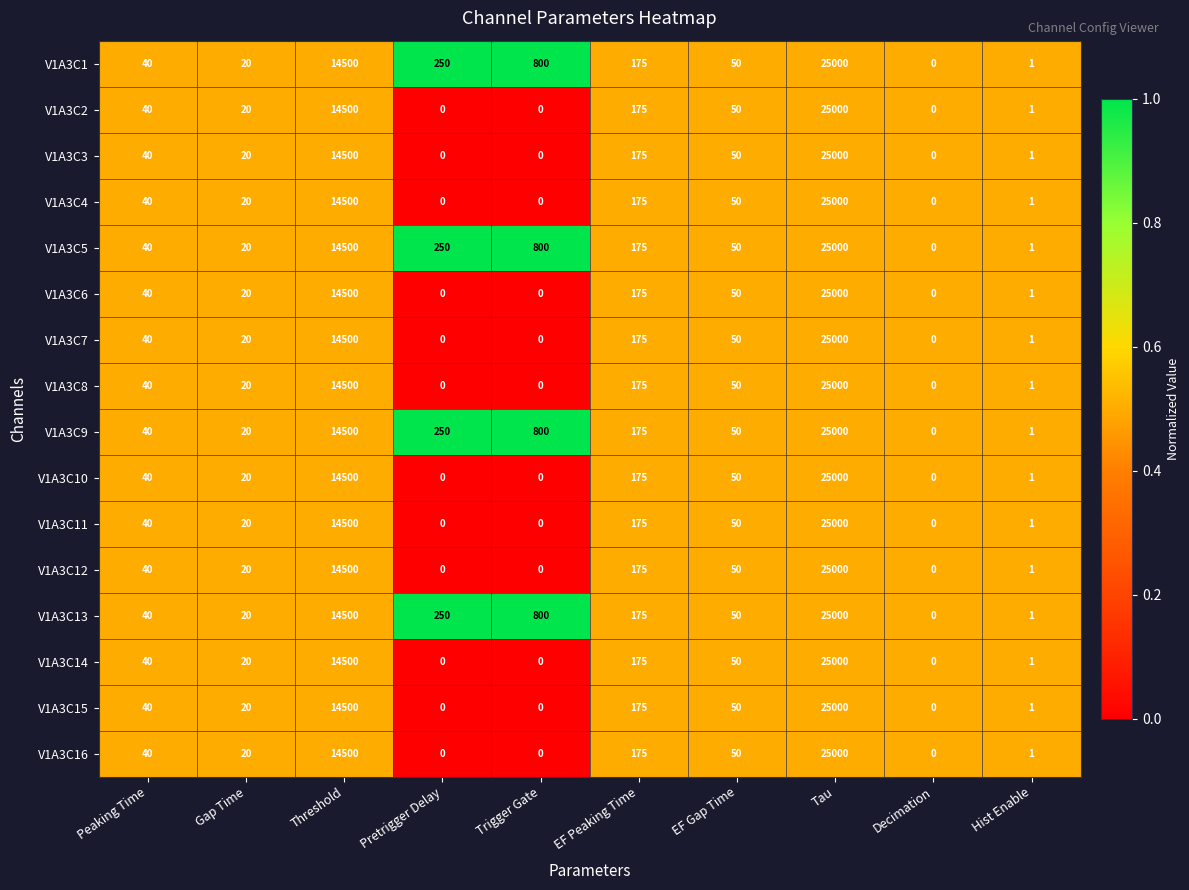

At which category is the sum across all series the highest?

Tau